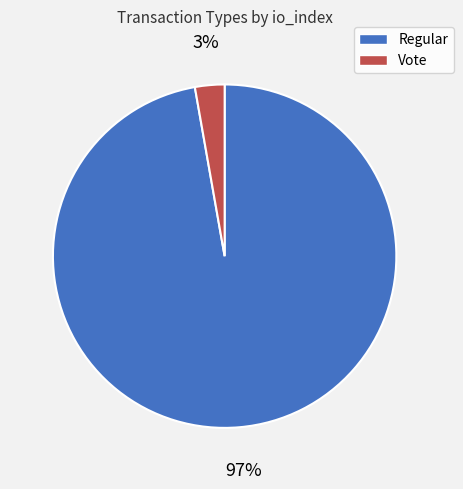

Which category has the smallest portion of the pie?

Vote